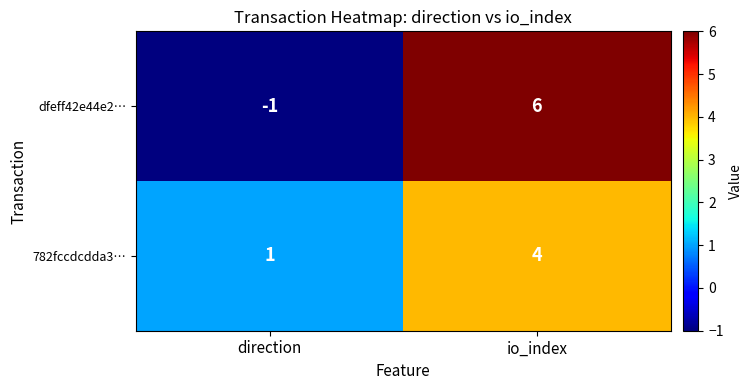

Between direction and io_index, which series saw the biggest shift?

dfeff42e44e2…